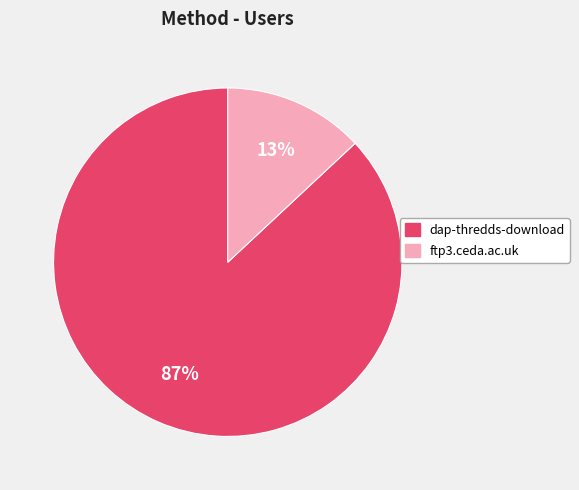

To the nearest percent, what is the average slice percentage?

50%